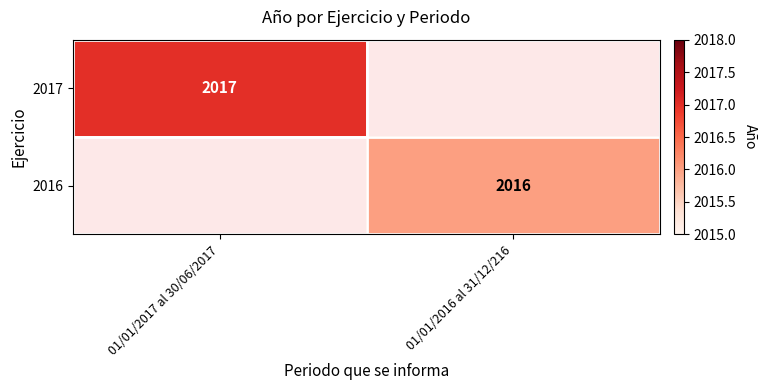

How many data points does each series have?

2